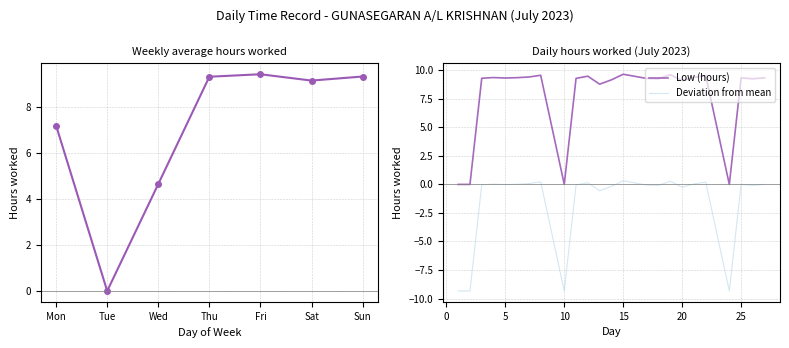

True or false: Deviation from mean and Low (hours) cross at least once.

False